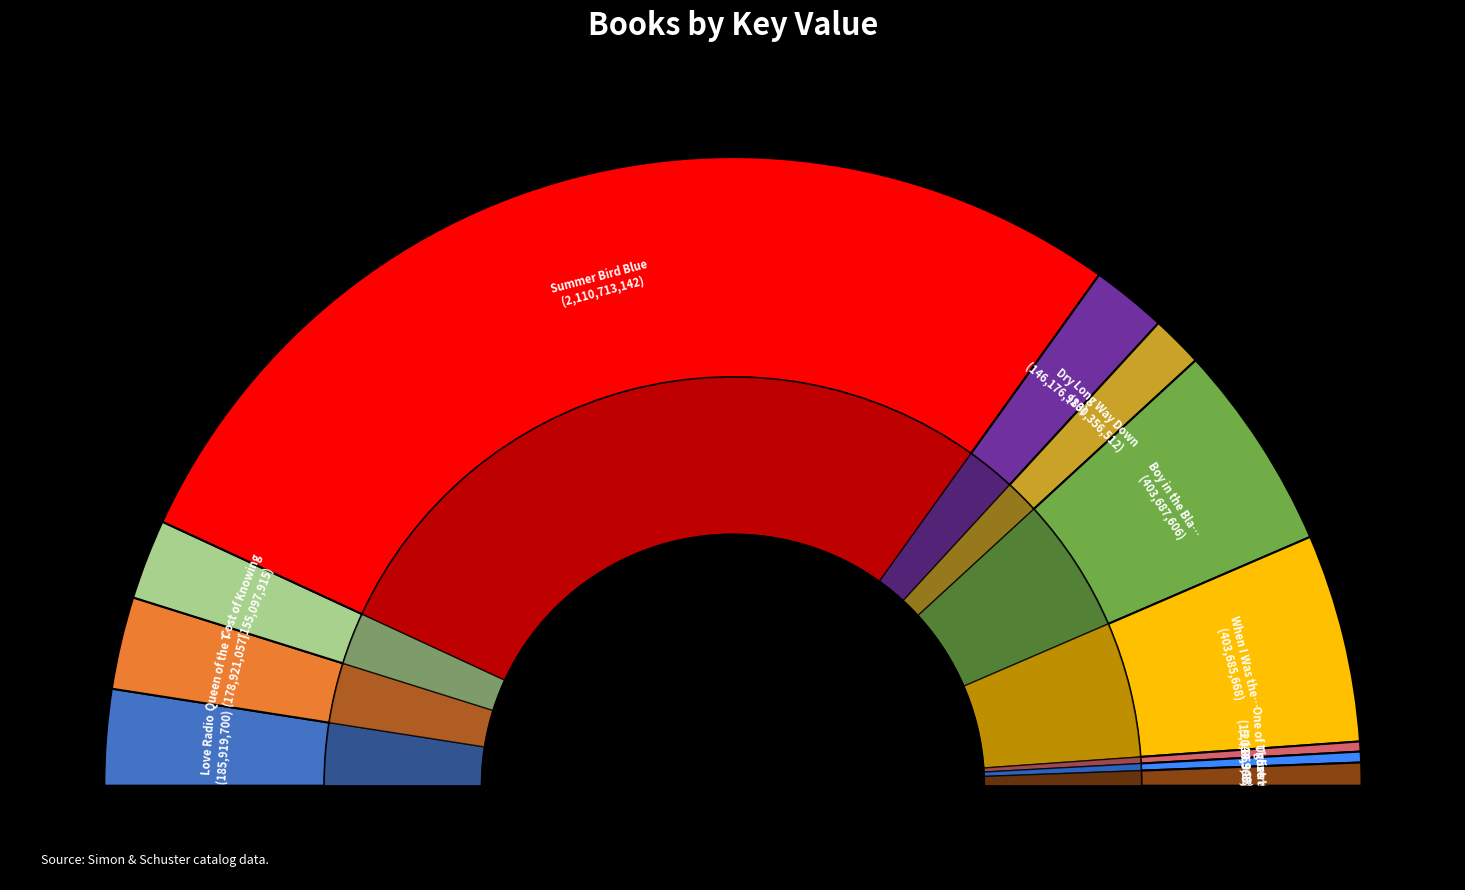

To the nearest percent, what is the combined percentage of Long Way Down and Uglies?

3%